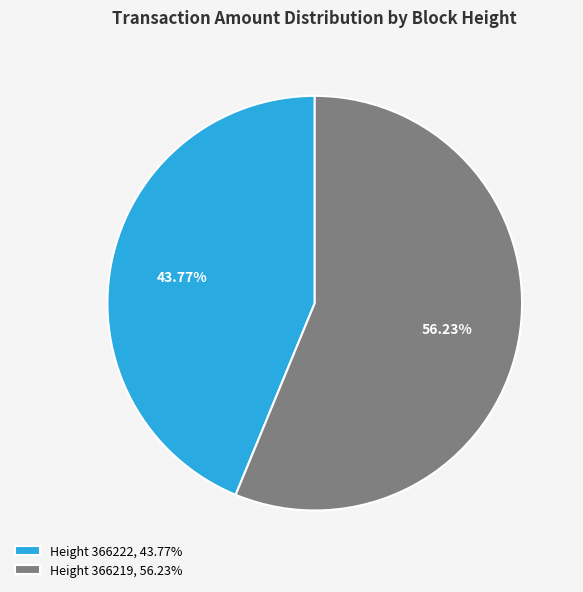

Which category has the biggest portion of the pie?

Height 366219, 56.23%